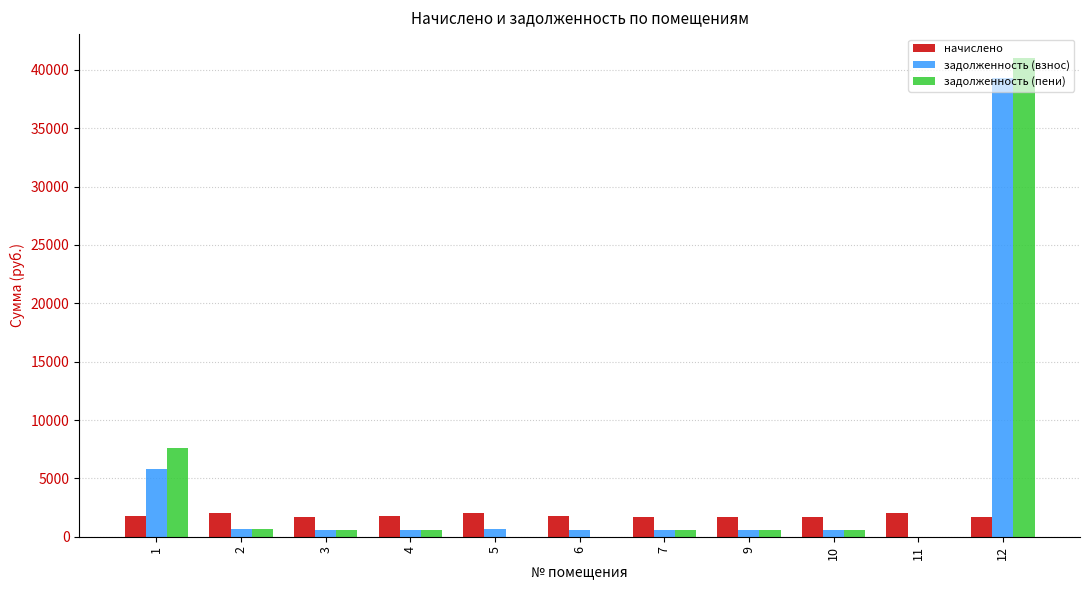

The value of начислено at 12 is 1730.3. True or false?

True